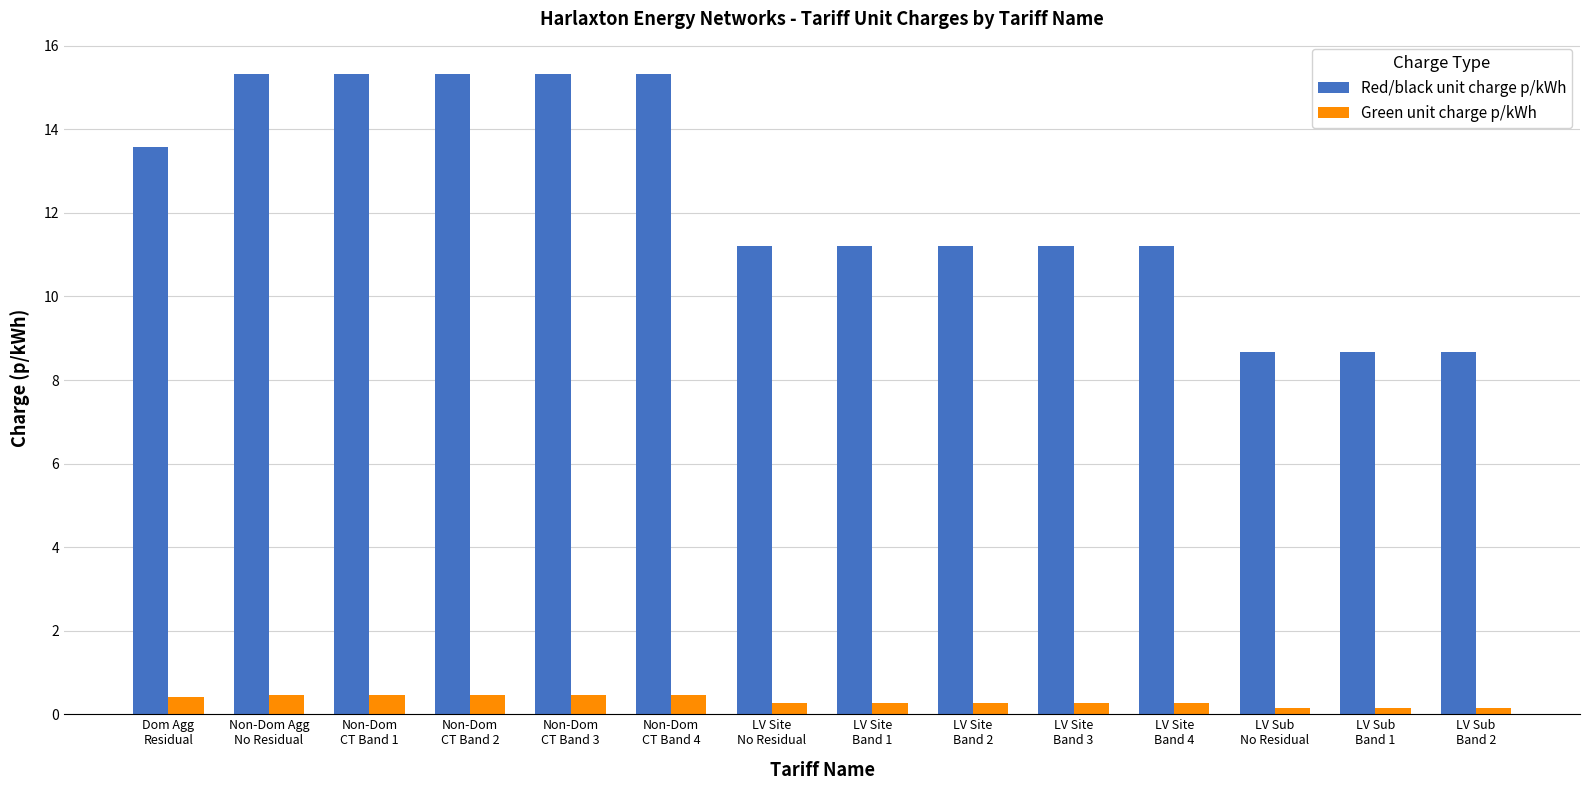

What is the difference between the maximum and minimum values in the Green unit charge p/kWh series?

0.3